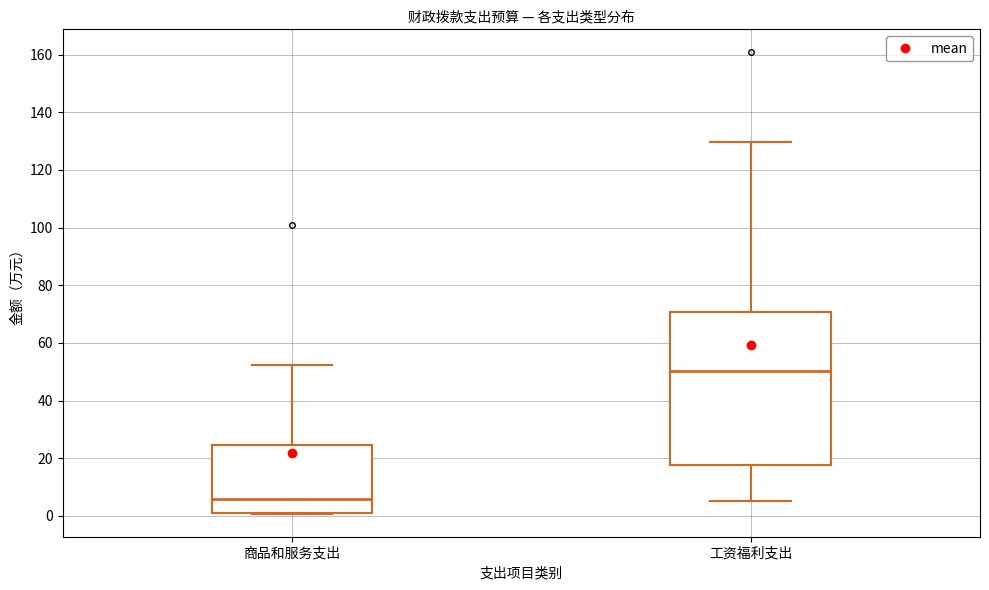

Which box's median line is the lowest?

商品和服务支出